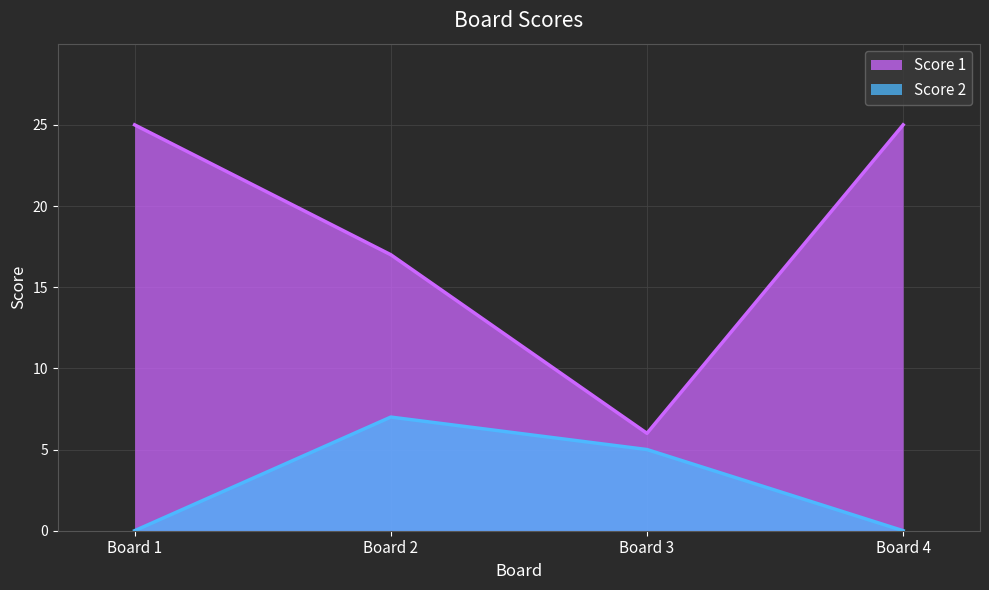

What is the difference between the Score 1 values at Board 4 and Board 2?

8